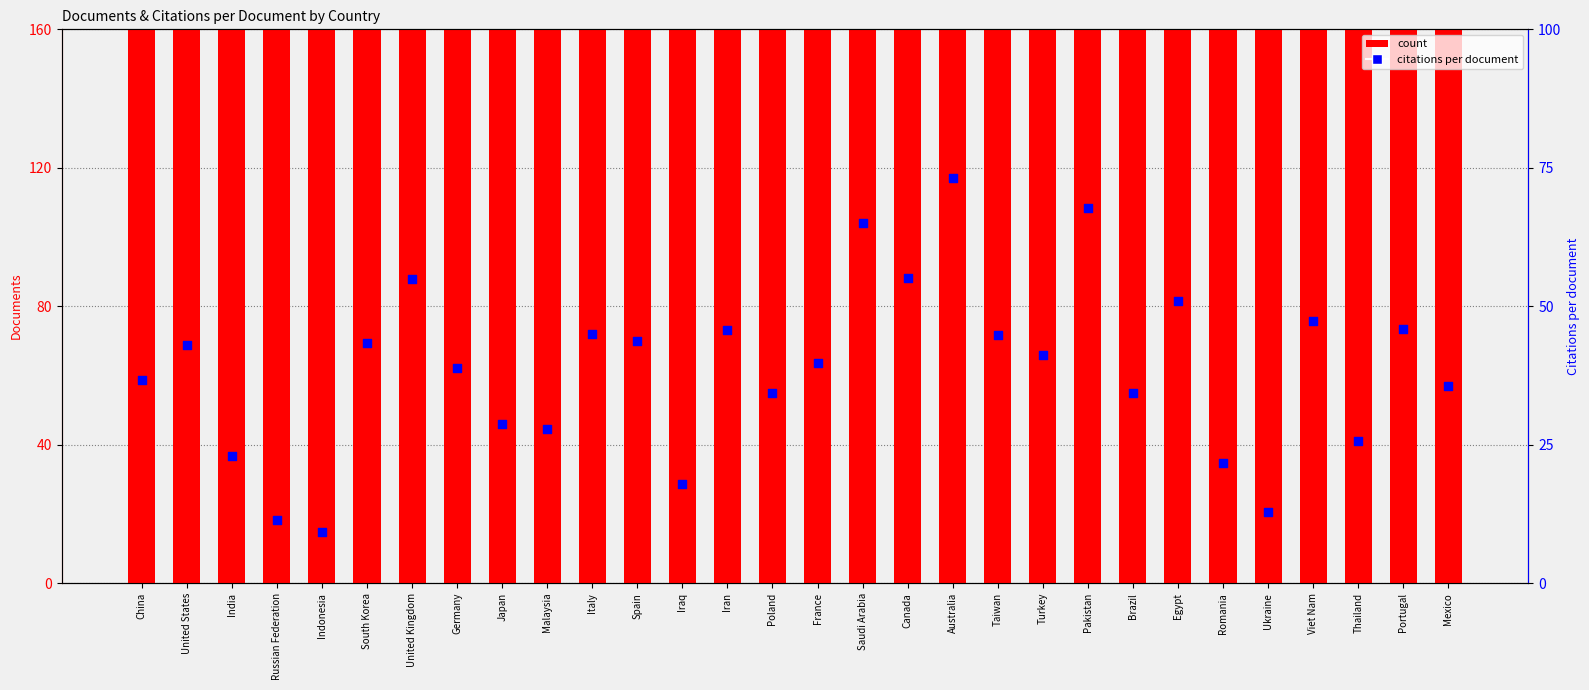

Which series contains the highest Y value?

count